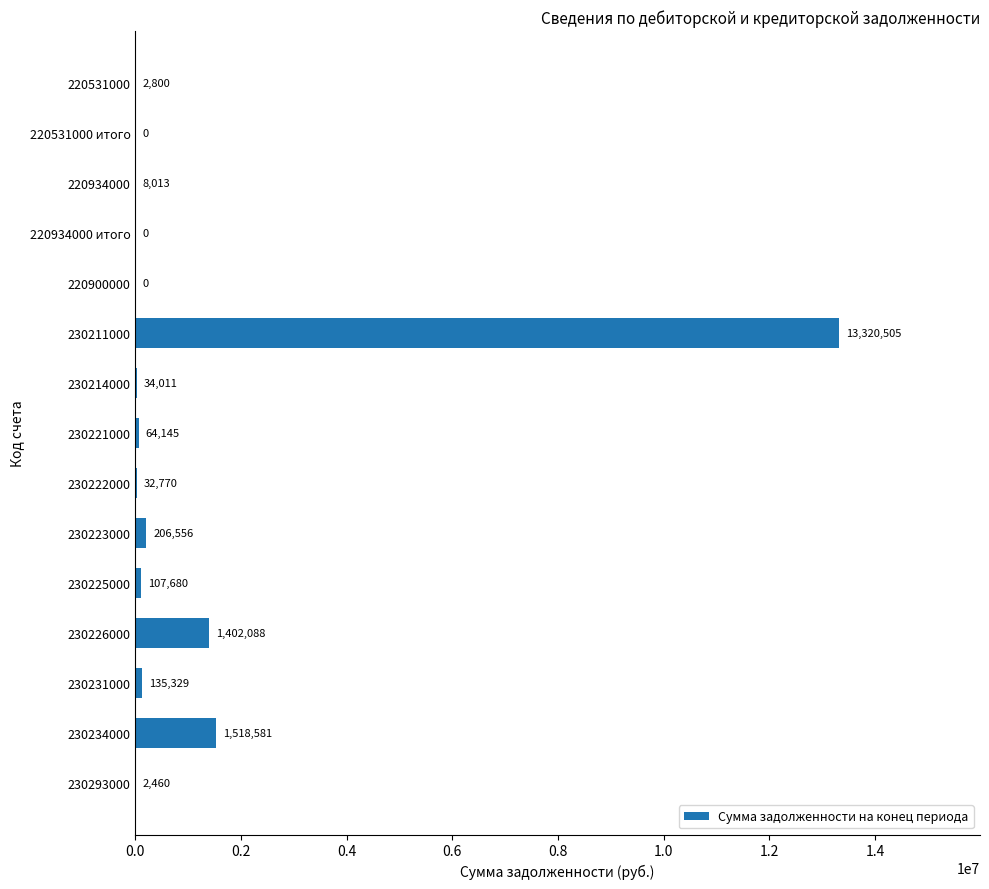

What is the greatest value displayed?

13320505.5